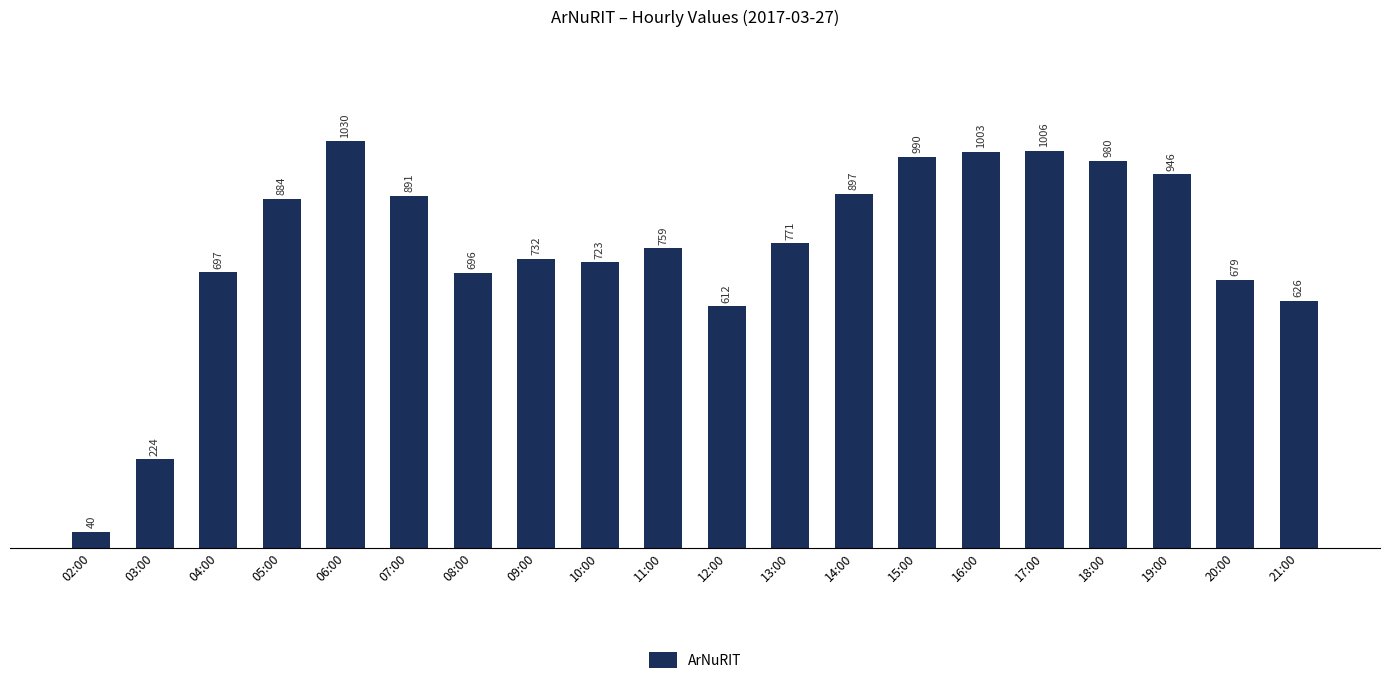

Where is the data nearest to the value 535?

12:00